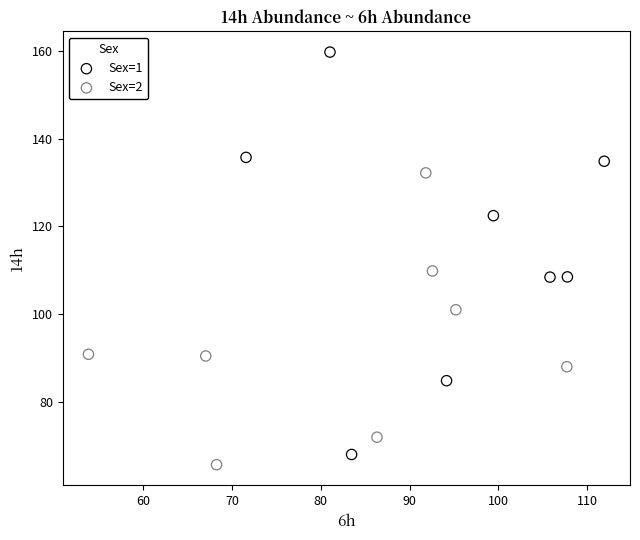

Which series contains the highest Y value?

Sex=1